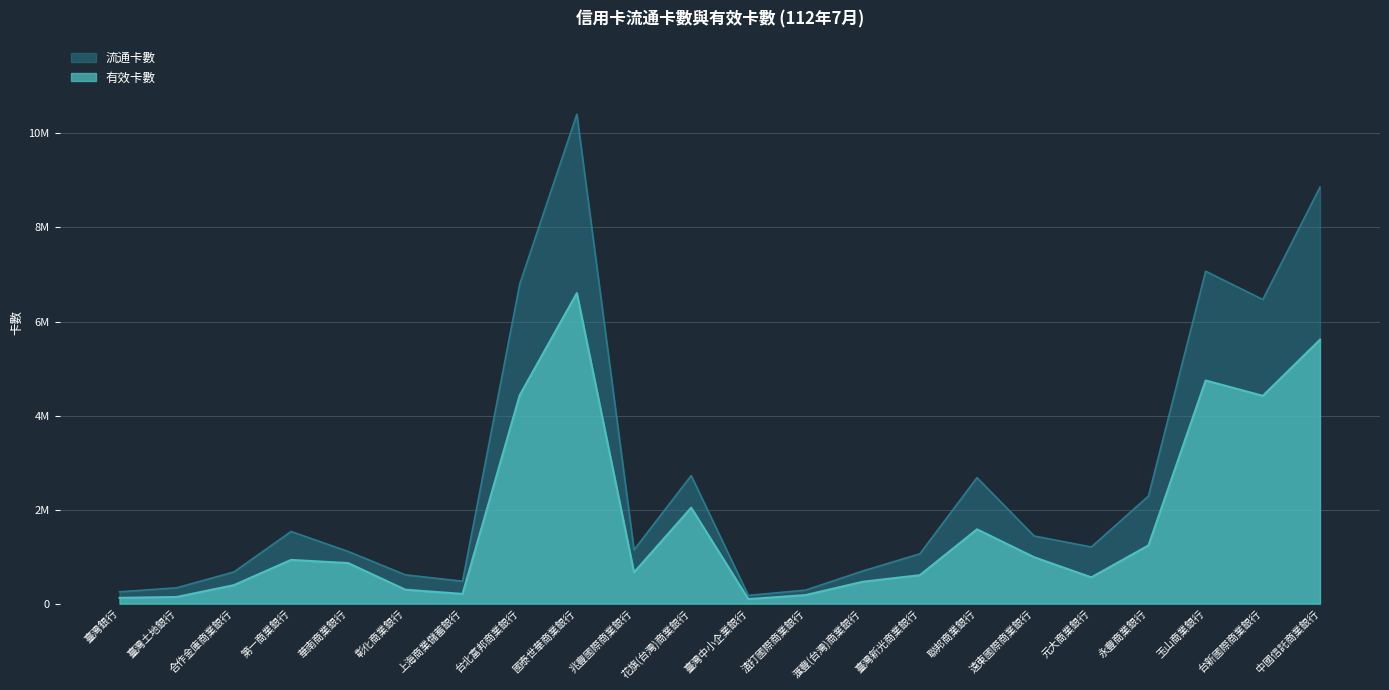

What is the sum of the 有效卡數 values at 花旗(台灣)商業銀行 and 臺灣土地銀行?

2182194